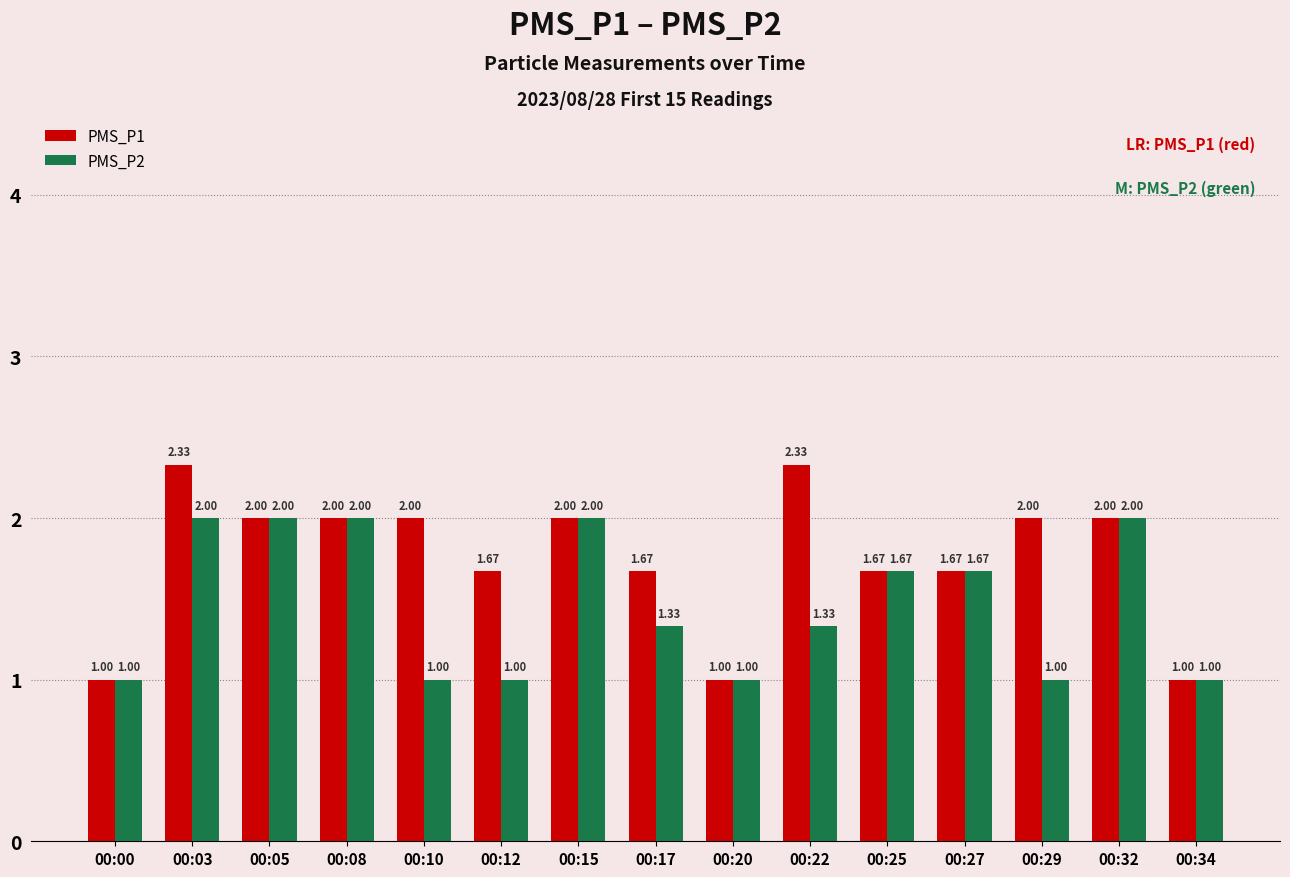

What is the smallest value displayed?

1.0